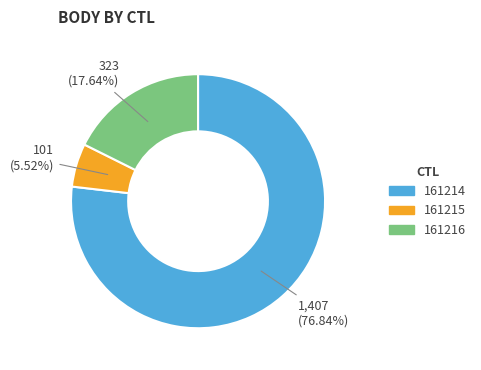

Count the number of slices in the pie.

3